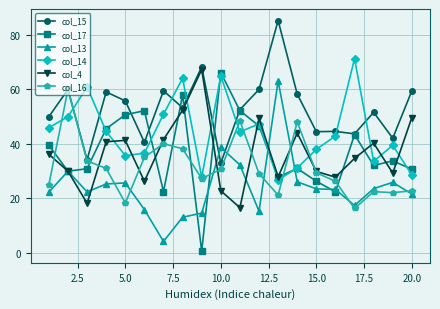

True or false: col_13 has more than 2 points higher than both neighbors.

True